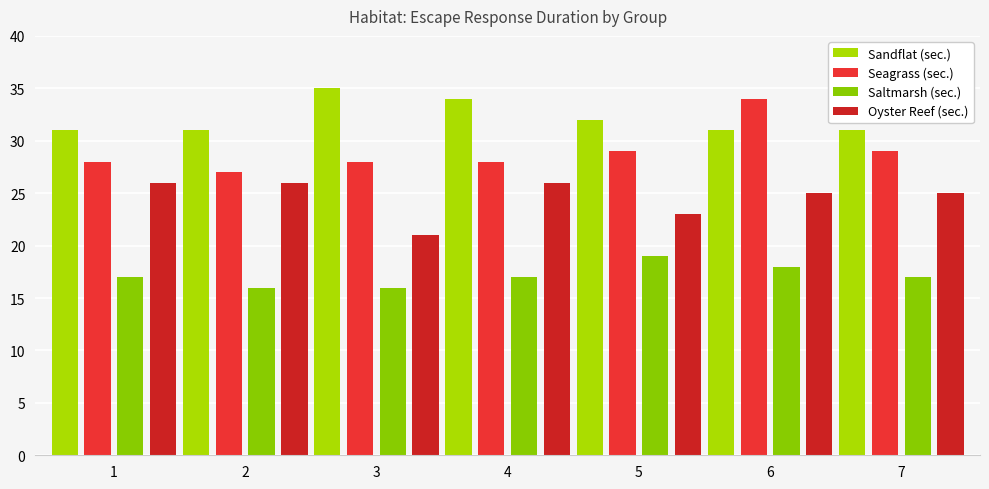

What is the difference between the maximum and second lowest values in the Sandflat (sec.) series?

4